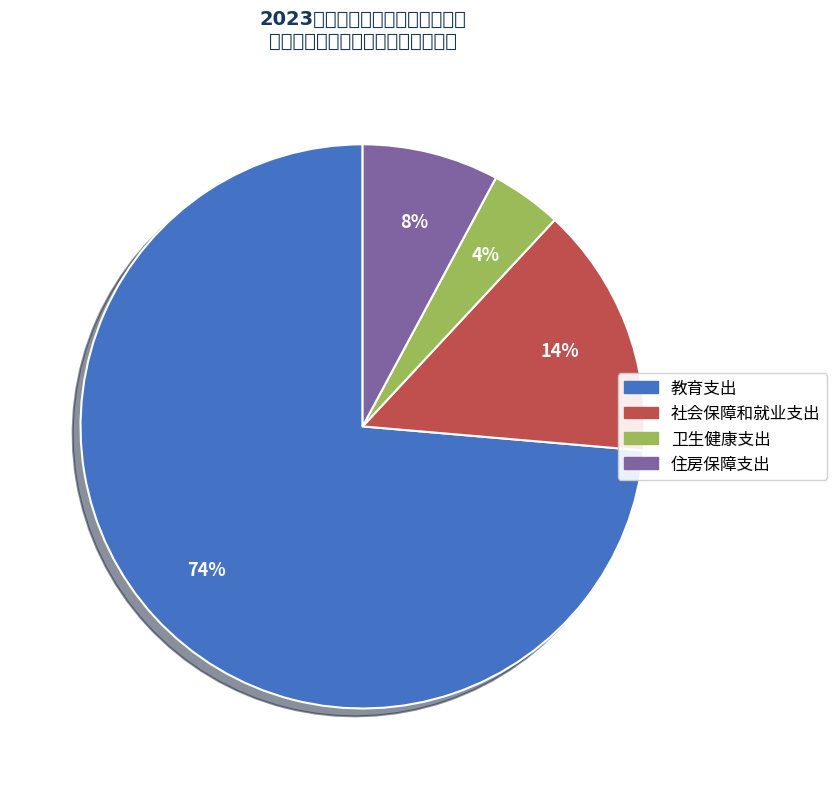

How many segments does this pie chart have?

4